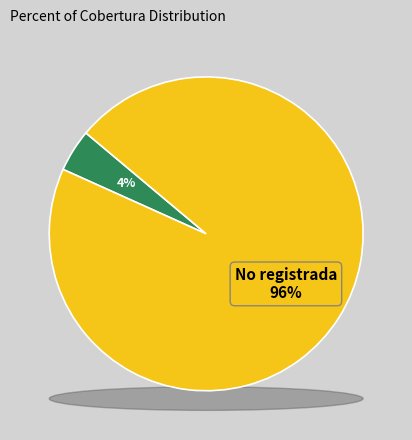

Approximately how many times larger is the value at No registrada compared to Nacional?

21.8